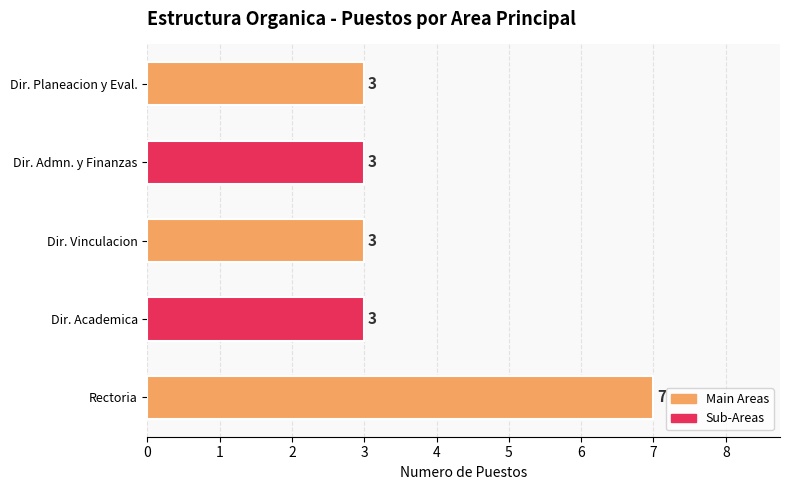

What is the change in value from Rectoria to Dir. Vinculacion?

-4